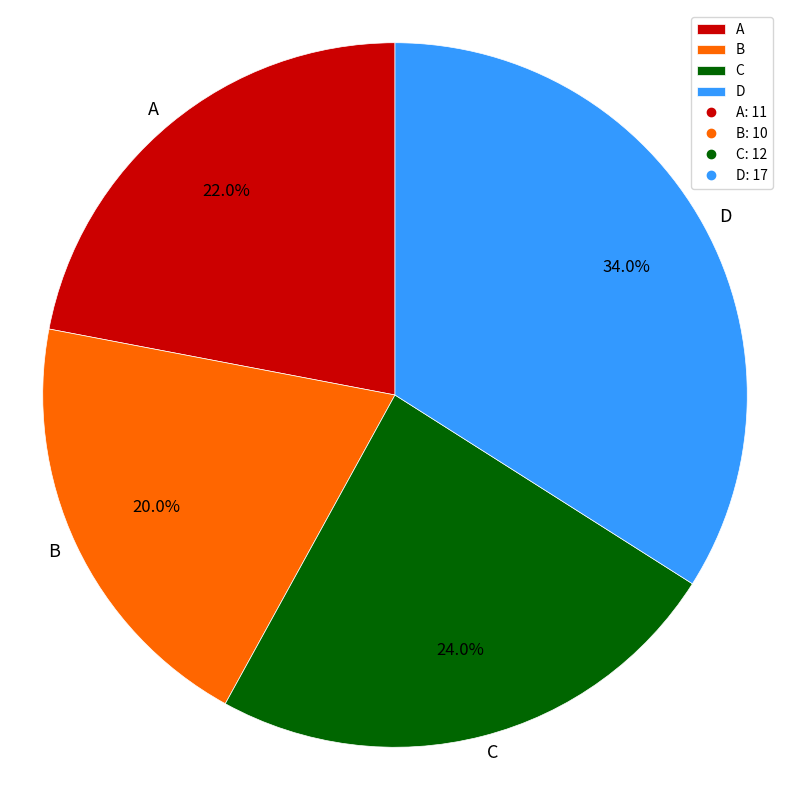

Combined, do C and A account for over 50%?

No